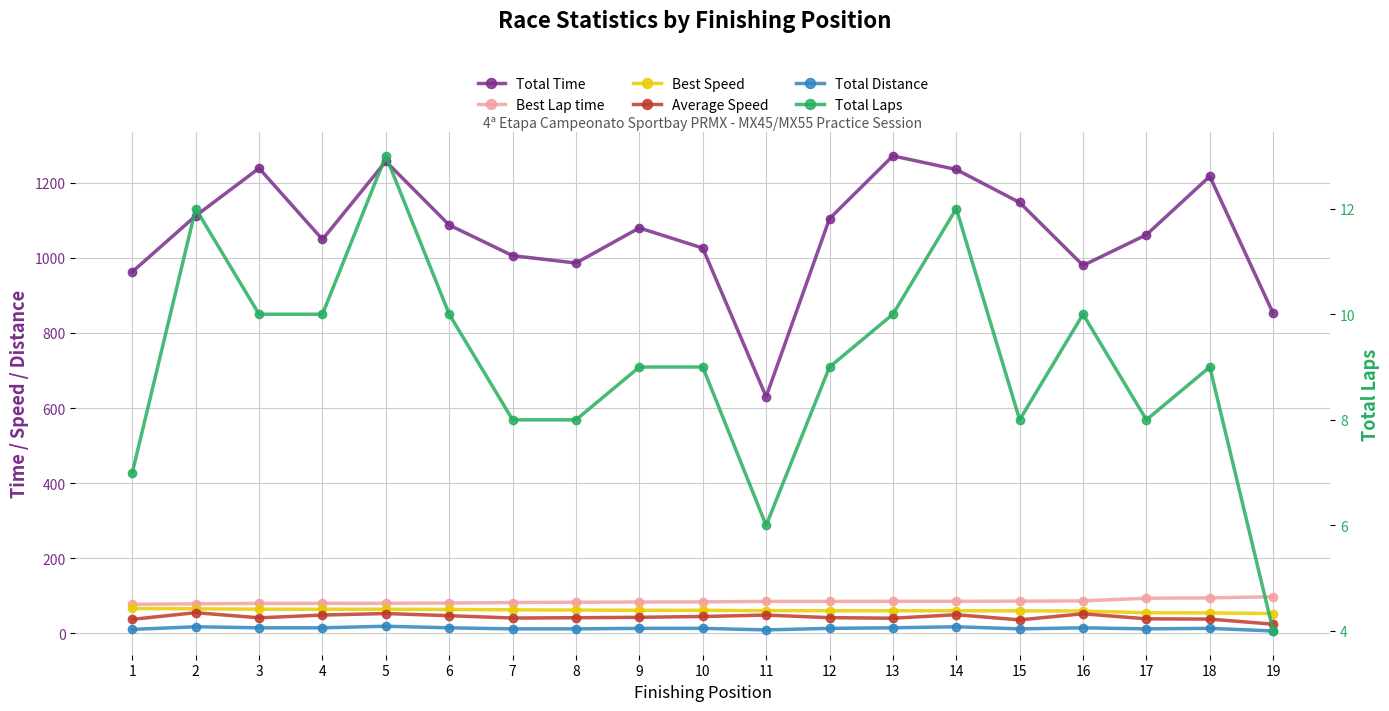

Which category has the highest value across all series?

13